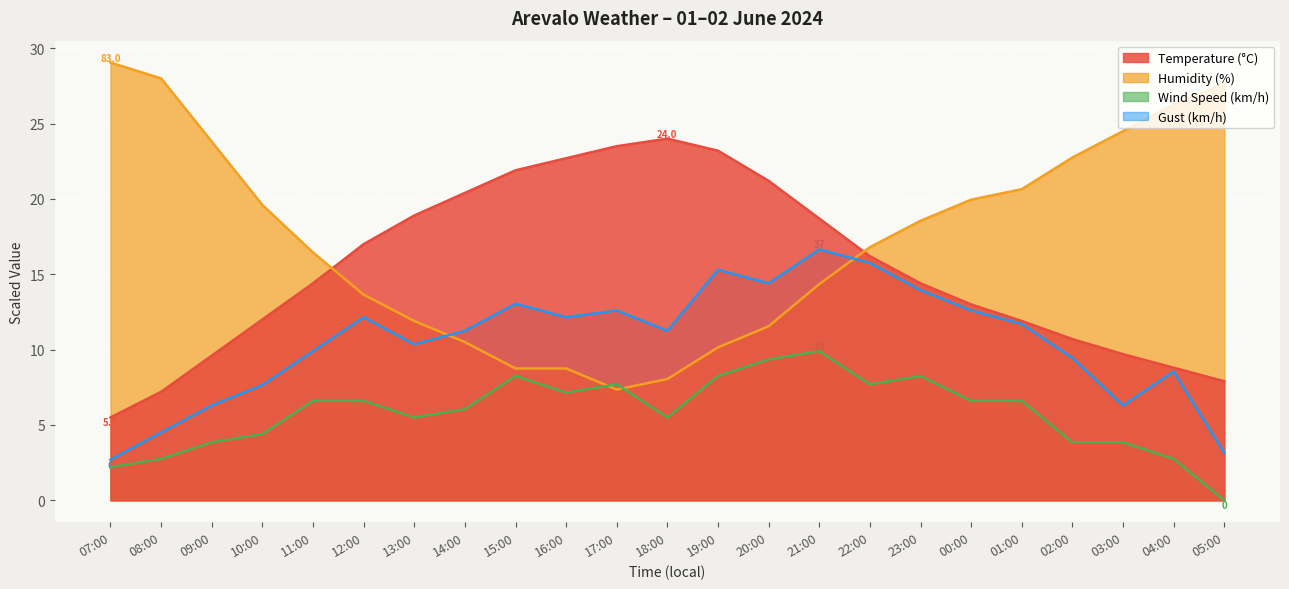

At which label does Wind Speed (km/h) first exceed 6?

11:00